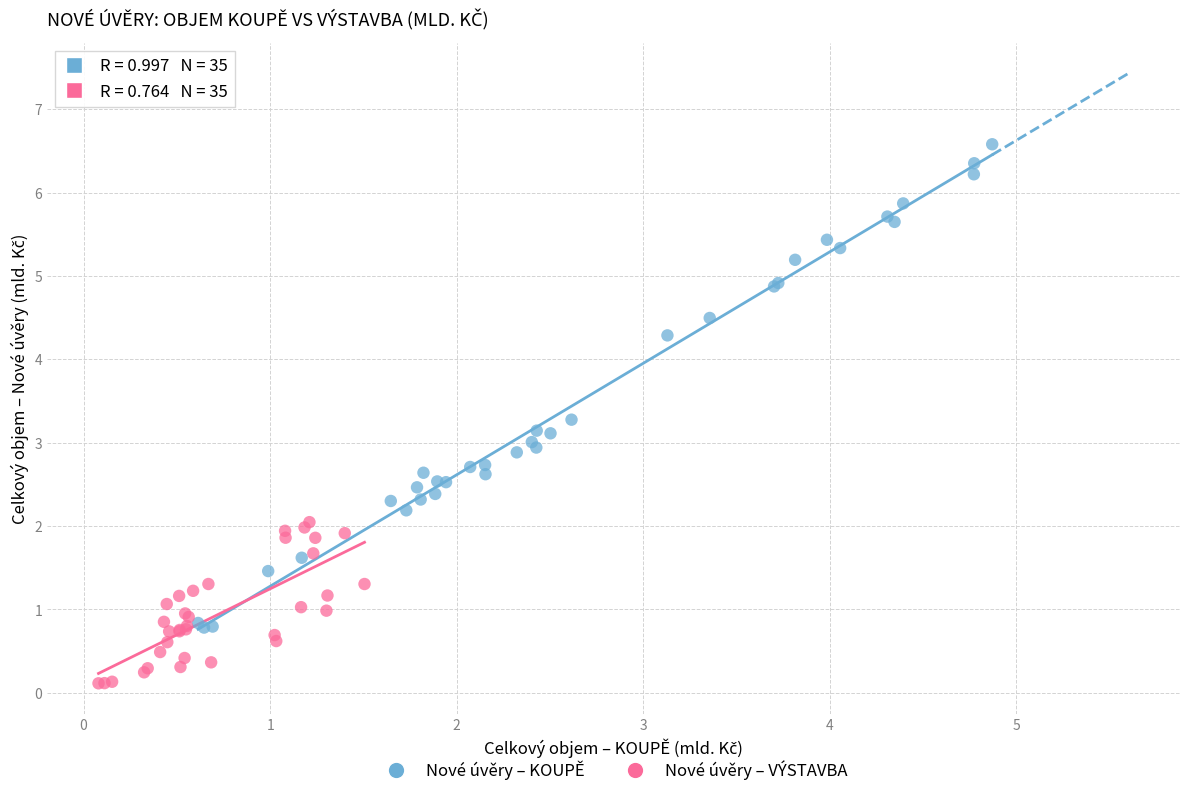

Which series contains the highest Y value?

Nové úvěry – KOUPĚ